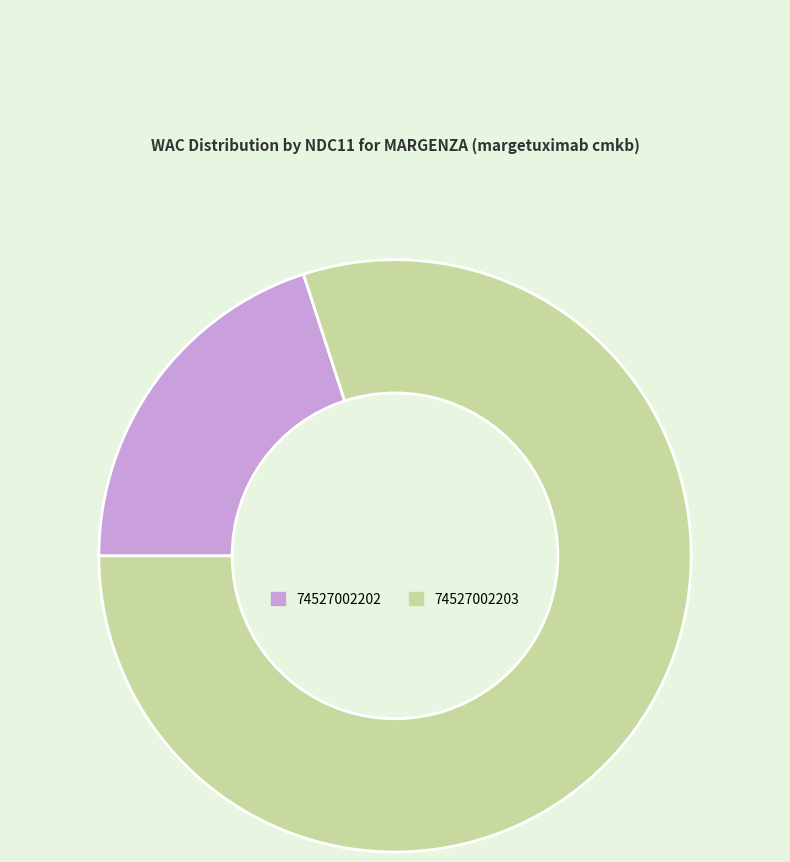

Is it true that 74527002202 is 20% of the pie?

True